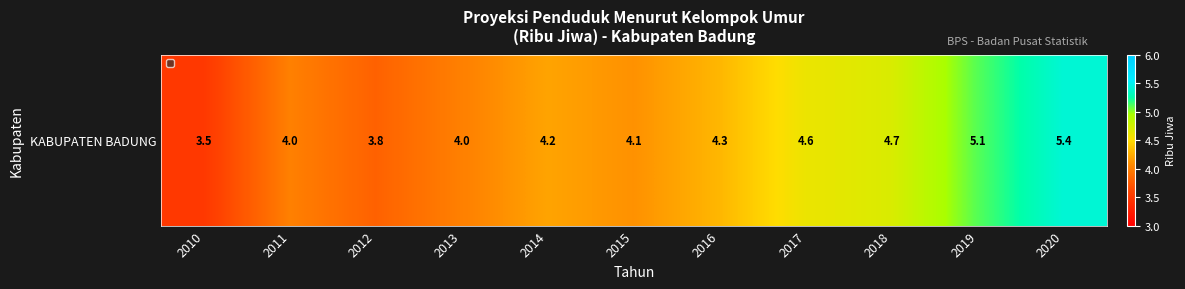

What is the sum of the values at 2010 and 2015?

7.6